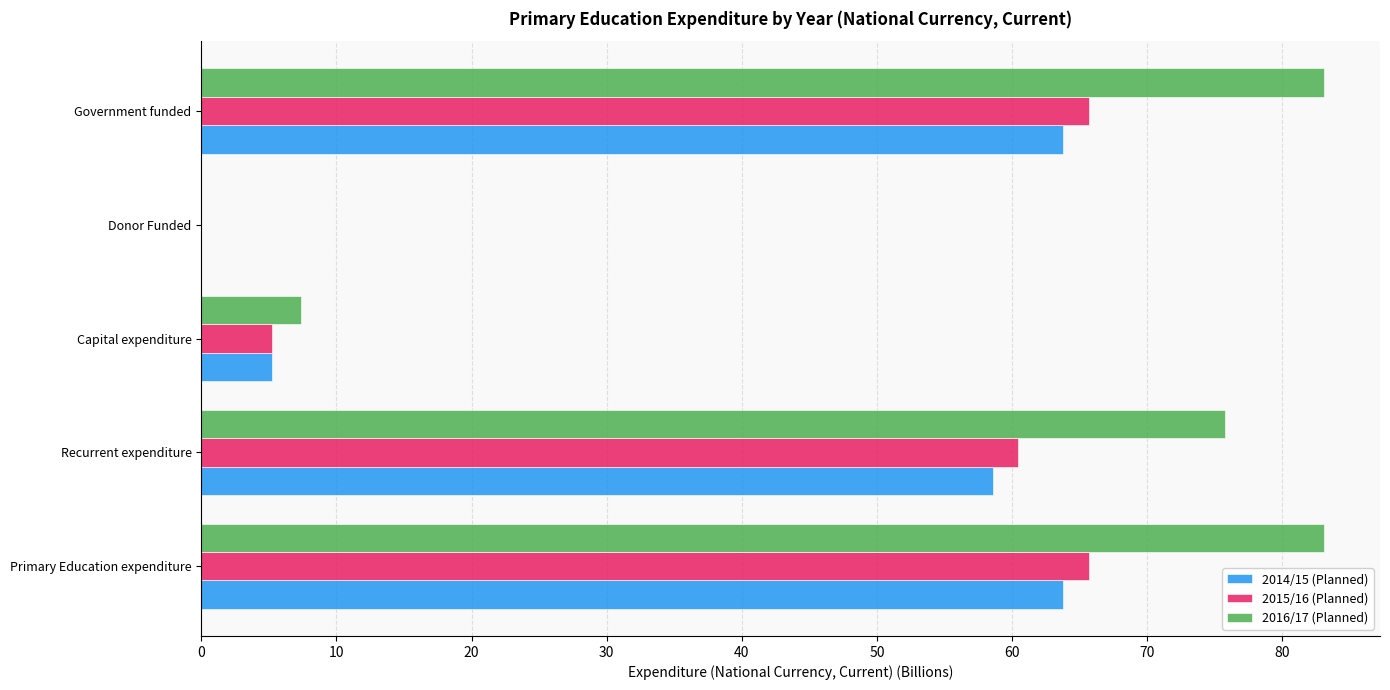

How many positive values does the 2015/16 (Planned) series have?

4